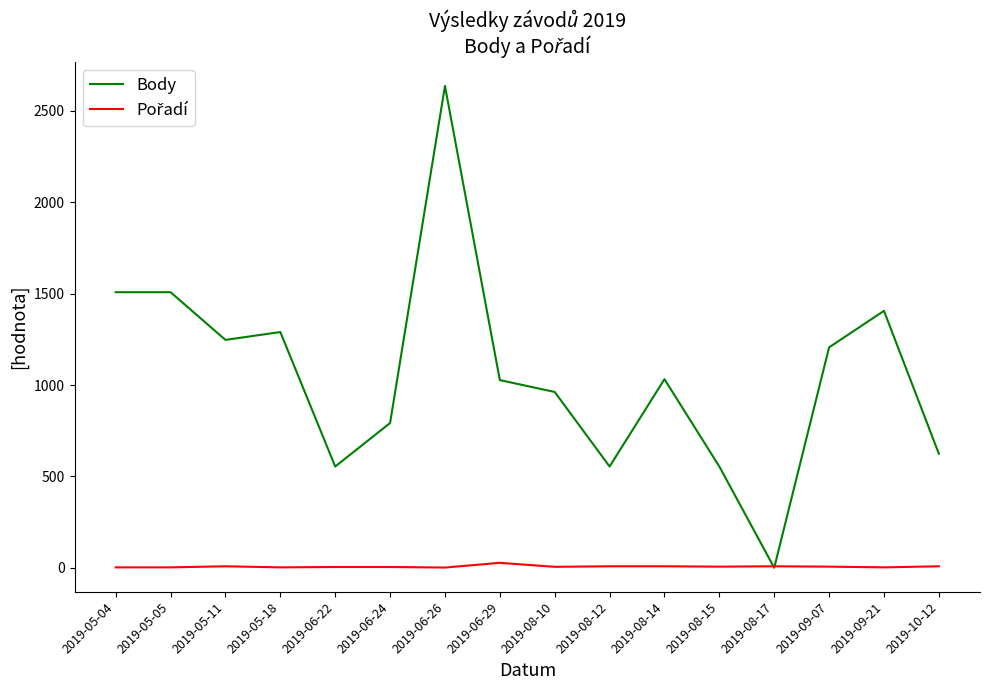

Does the chart have visible grid lines?

No